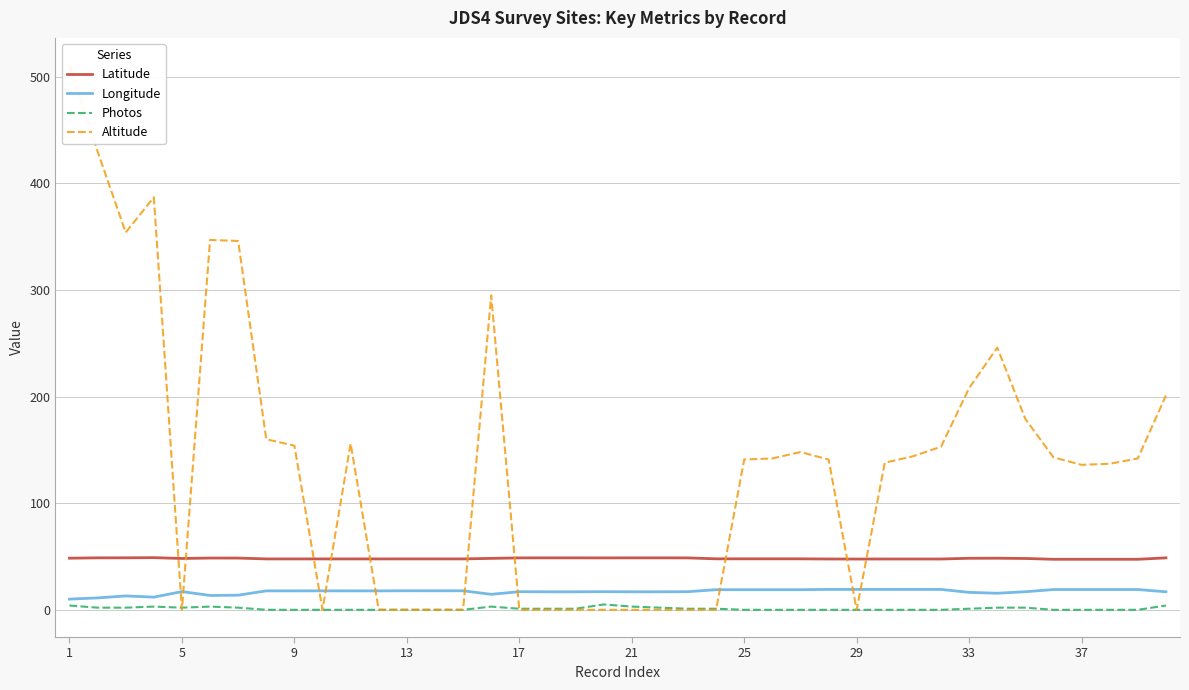

Reading left to right, extract all data points from this chart.

Latitude: 48.4	48.7	48.8	48.9	48.1	48.6	48.5	47.7	47.7	47.7	47.7	47.7	47.7	47.7	47.7	48.2	48.7	48.7	48.7	48.7	48.7	48.7	48.7	47.8	47.8	47.8	47.8	47.7	47.6	47.7	47.7	47.7	48.3	48.4	48.2	47.4	47.4	47.4	47.4	48.7
Longitude: 10.0	11.1	13.0	11.9	17.1	13.4	13.7	17.8	17.8	17.8	17.8	17.8	17.8	17.8	17.8	14.5	17.0	16.9	16.9	17.0	16.9	16.9	17.0	18.9	18.9	18.9	18.9	19.1	19.1	19.1	19.1	19.1	16.3	15.5	16.9	19.0	19.0	19.0	19.0	16.9
Photos: 4.0	2.0	2.0	3.0	2.0	3.0	2.0	0.0	0.0	0.0	0.0	0.0	0.0	0.0	0.0	3.0	1.0	1.0	1.0	5.0	3.0	2.0	1.0	1.0	0.0	0.0	0.0	0.0	0.0	0.0	0.0	0.0	1.0	2.0	2.0	0.0	0.0	0.0	0.0	4.0
Altitude: 511.0	430.0	354.0	387.0	0.0	347.0	346.0	160.0	154.0	0.0	156.0	0.0	0.0	0.0	0.0	295.0	0.0	0.0	0.0	0.0	0.0	0.0	0.0	0.0	141.0	142.0	148.0	141.0	0.0	138.0	144.0	153.0	208.0	246.0	179.0	143.0	136.0	137.0	142.0	201.0